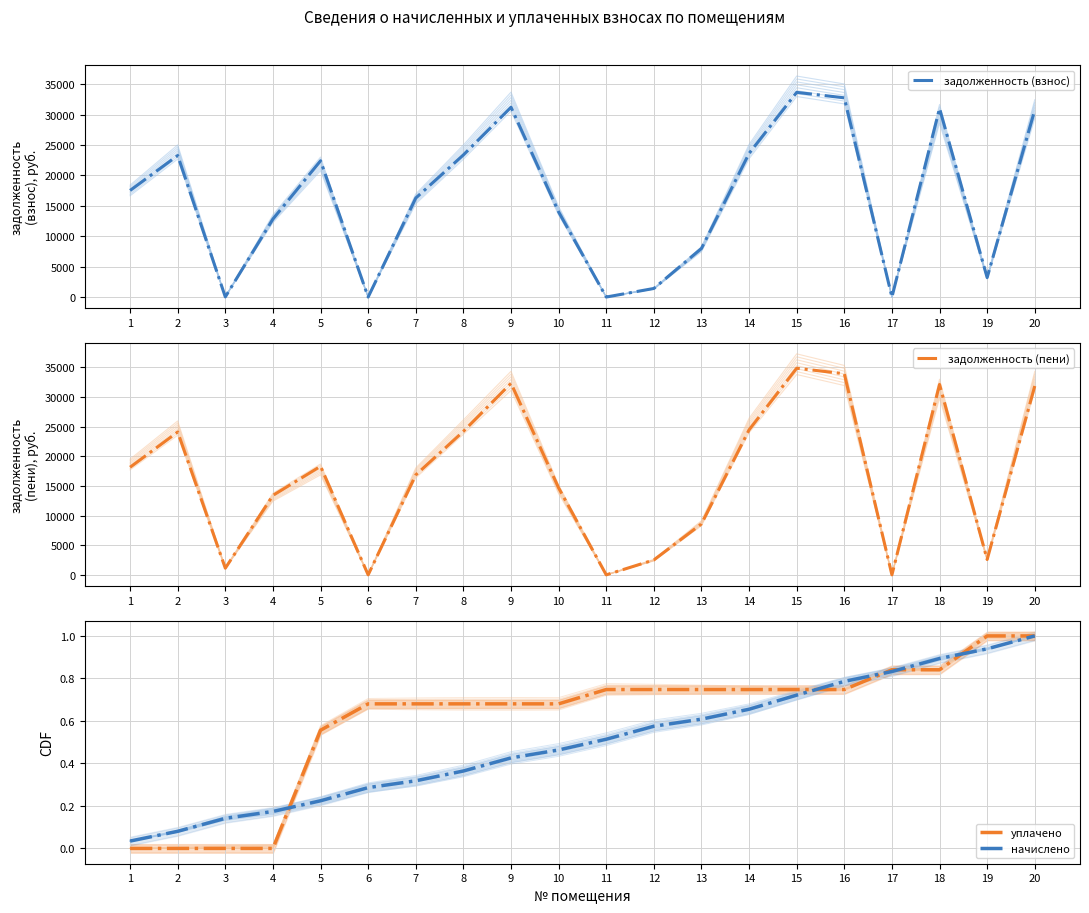

Which label corresponds to the smallest value in the chart?

6